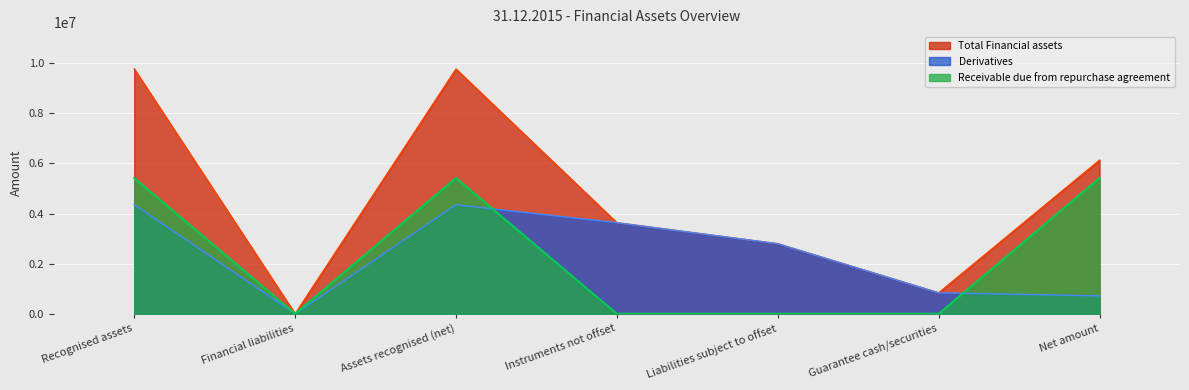

True or false: Receivable due from repurchase agreement has more than 2 interior local peaks.

False